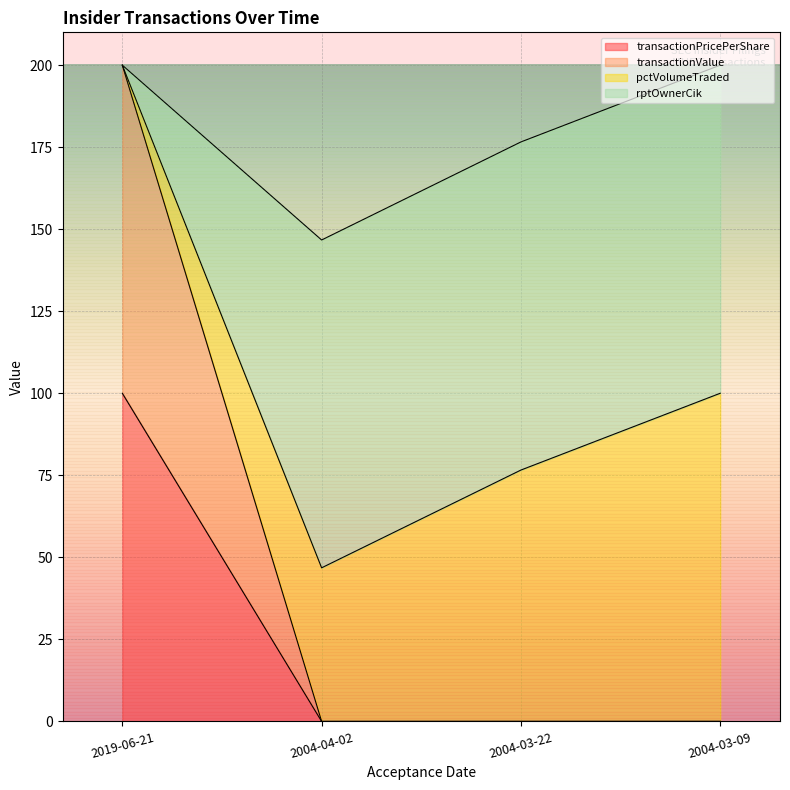

True or false: transactionValue and transactionPricePerShare intersect in this chart.

False